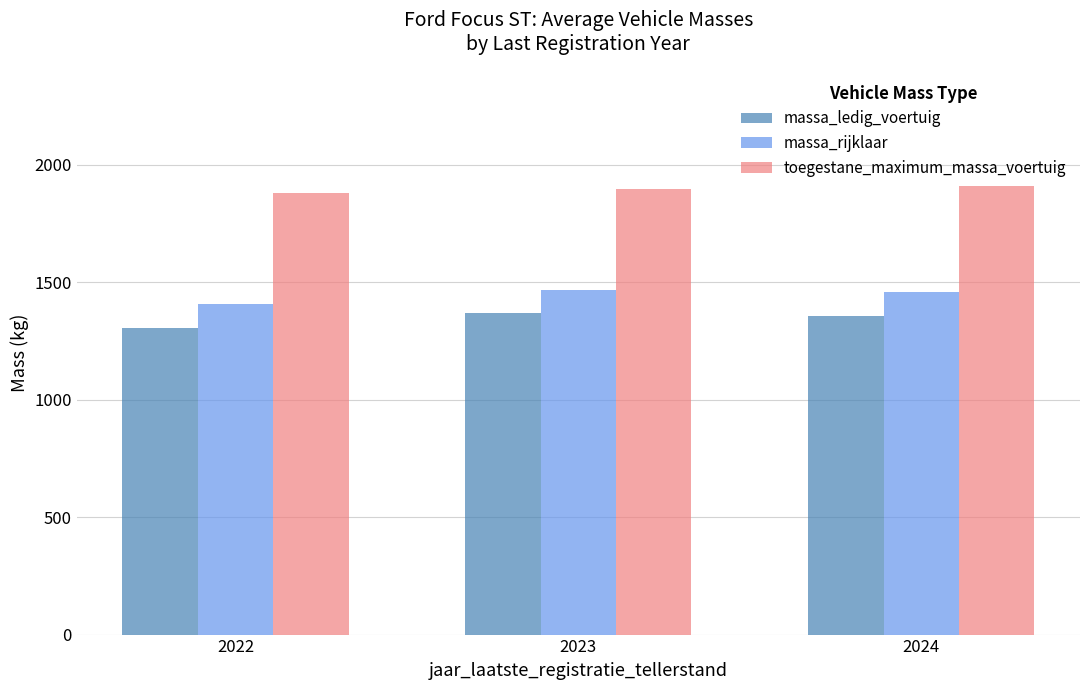

The massa_rijklaar series shows 1457.2 at 2024. True or false?

True